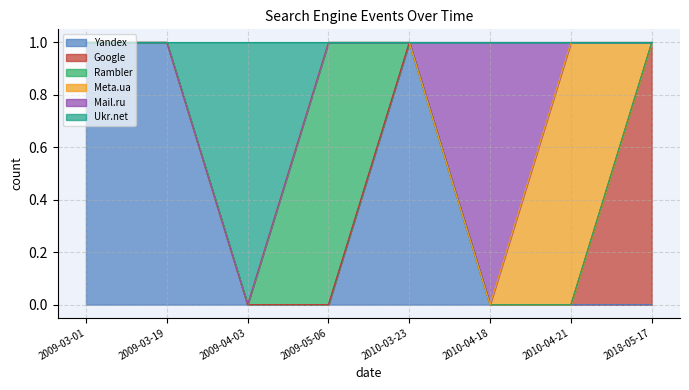

What is the label of the 3rd point from the left?

2009-04-03